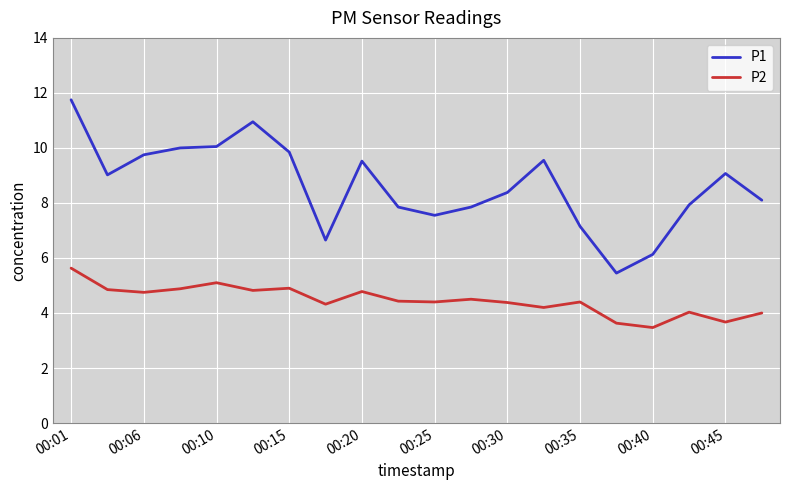

Which series has the largest total across all categories?

P1